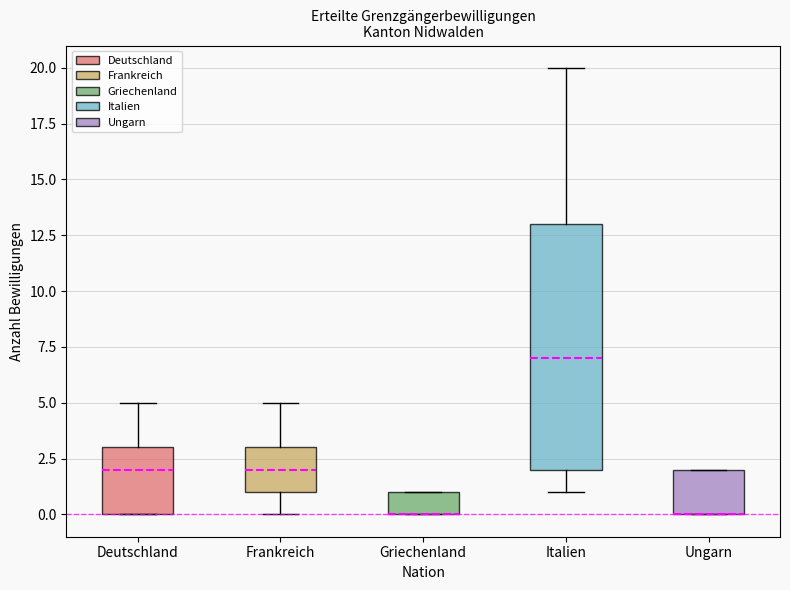

Reading left to right, transcribe this box plot: for each box, give where its median line is, the range the box spans, and where its two whiskers end, as read against the y-axis. The values are not printed on the chart, so give them approximately, as read against the axis.

Deutschland: median 2, box 0 to 3, whiskers 0 to 5
Frankreich: median 2, box 1 to 3, whiskers 0 to 5
Griechenland: median 0 (drawn on the box's lower edge), box 0 to 1, whiskers 0 to 1
Italien: median 7, box 2 to 13, whiskers 1 to 20
Ungarn: median 0 (drawn on the box's lower edge), box 0 to 2, whiskers 0 to 2